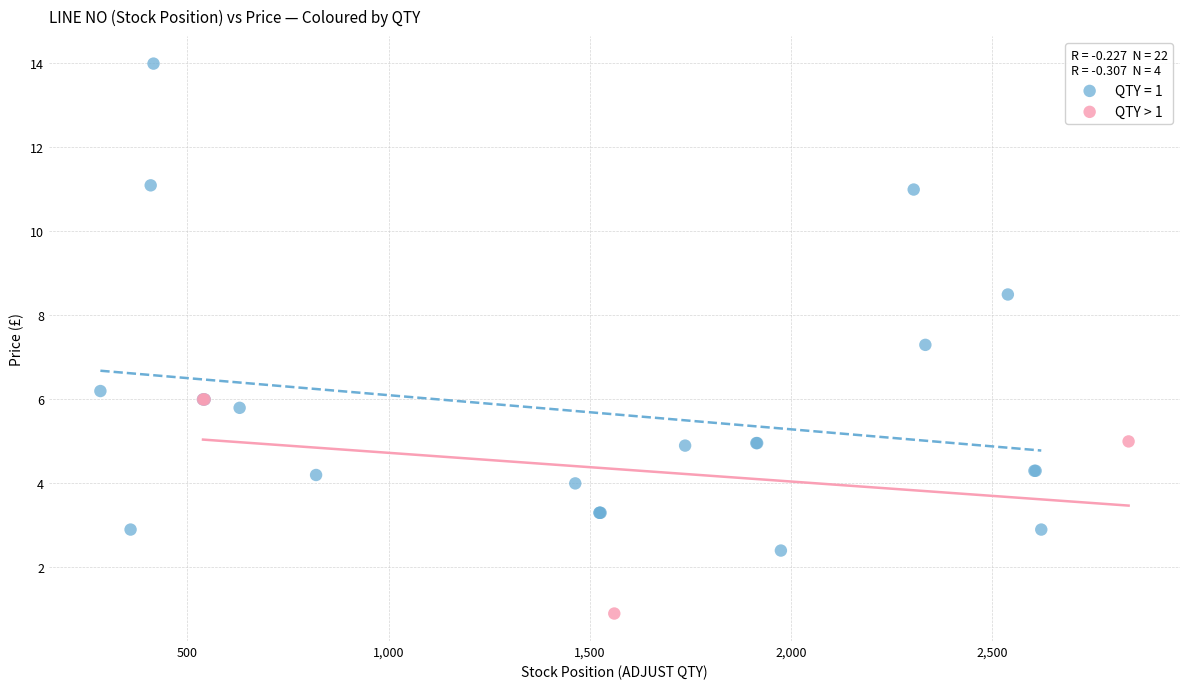

Which series has the largest Y range (max minus min)?

QTY = 1